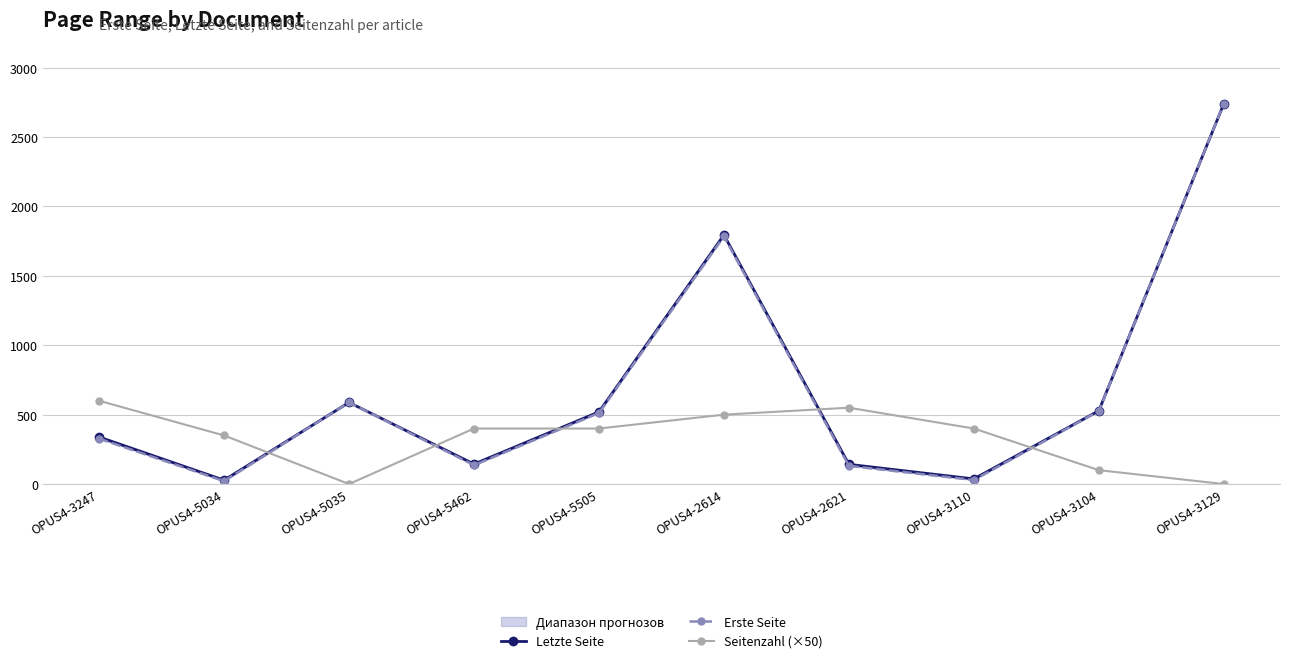

Read the Erste Seite value at OPUS4-3129, to the nearest 10.

2740